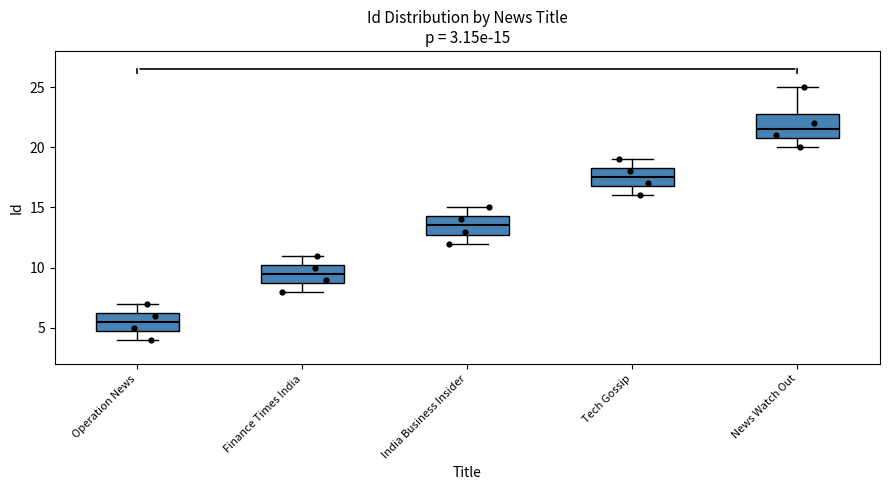

Which box's median line is the lowest?

Operation News